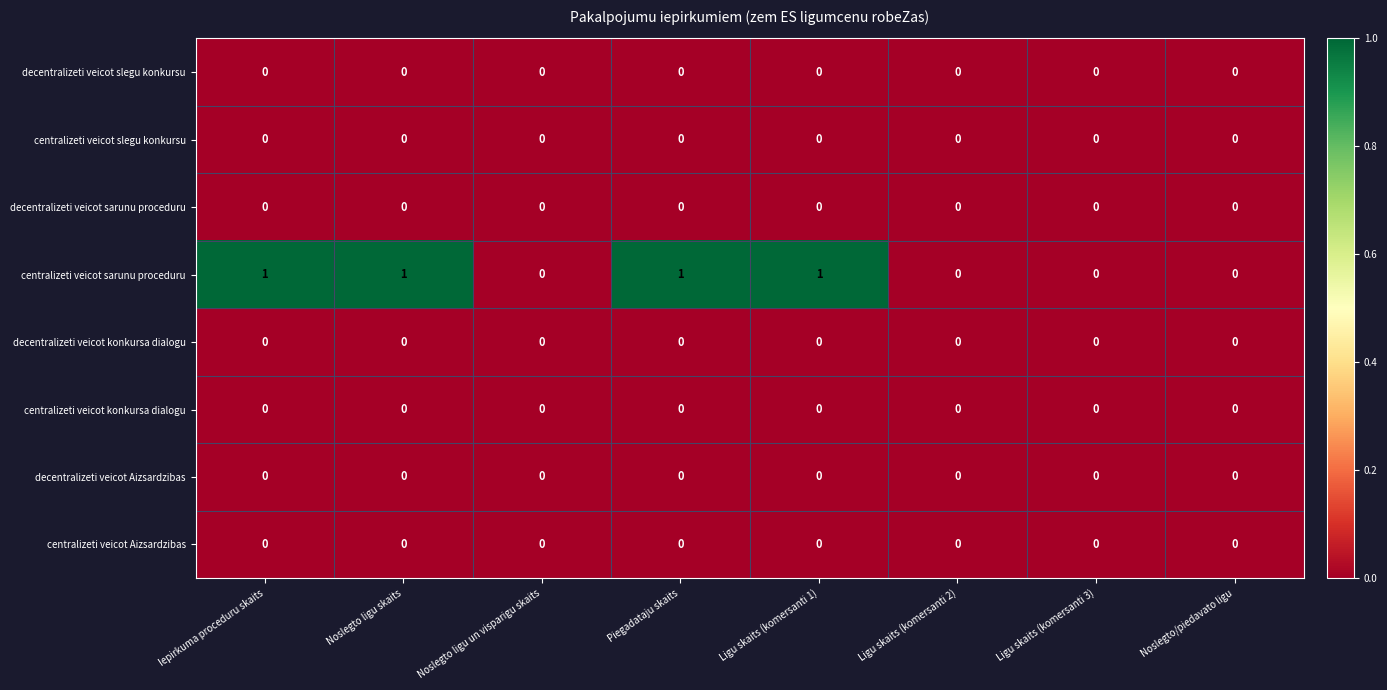

Is it true that decentralizeti veicot Aizsardzibas equals 0 at Noslegto ligu un visparigu skaits?

True